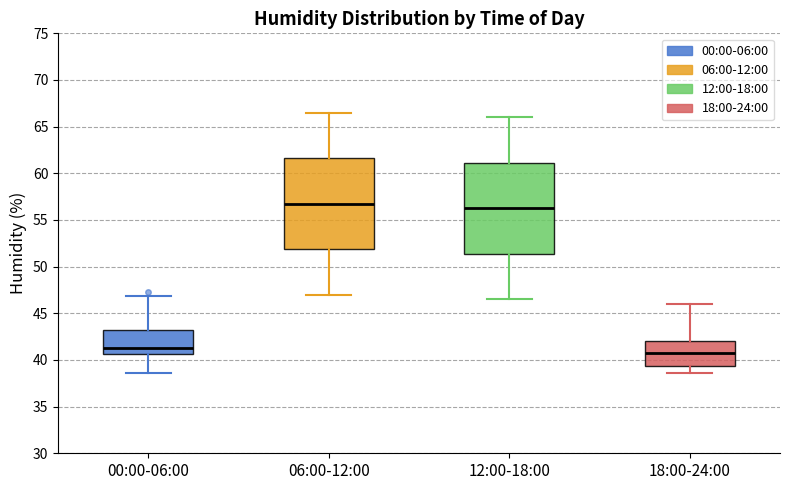

Where does the upper whisker of the box for 12:00-18:00 end on the y-axis? The values are not printed on the chart, so give them approximately, as read against the axis.

66.0